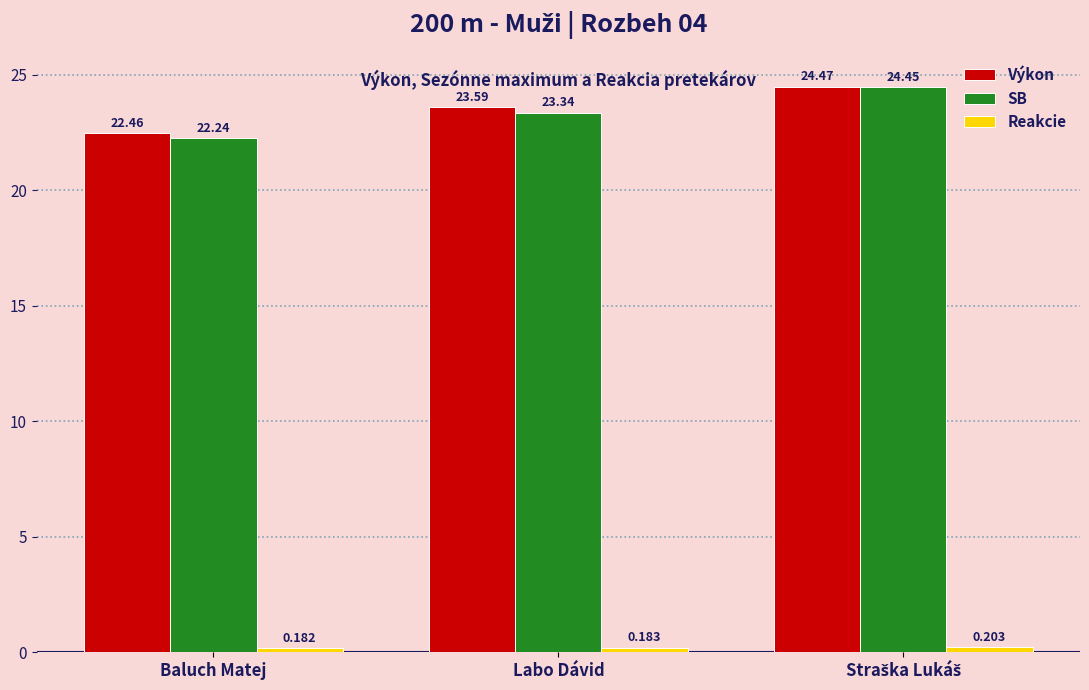

How many series are shown in this chart?

3